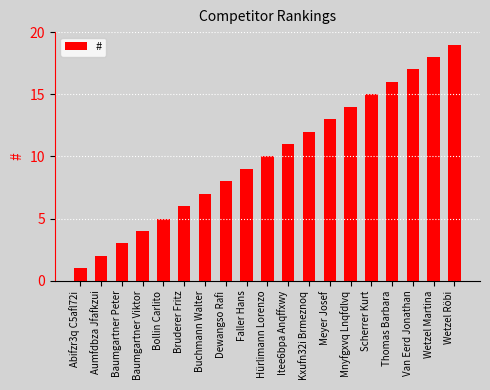

Rank the categories by value from highest to lowest.

Wetzel Röbi, Wetzel Martina, Van Eerd Jonathan, Thomas Barbara, Scherrer Kurt, Mnyfgxvq Lnqfdlvq, Meyer Josef, Kxufn32i Brmeznoq, Itee6bpa Anqffxwy, Hürlimann Lorenzo, Faller Hans, Dewangso Rafi, Buchmann Walter, Bruderer Fritz, Bollin Carlito, Baumgartner Viktor, Baumgartner Peter, Aumfdbza Jfafkzui, Abifzr3q C5afl72i